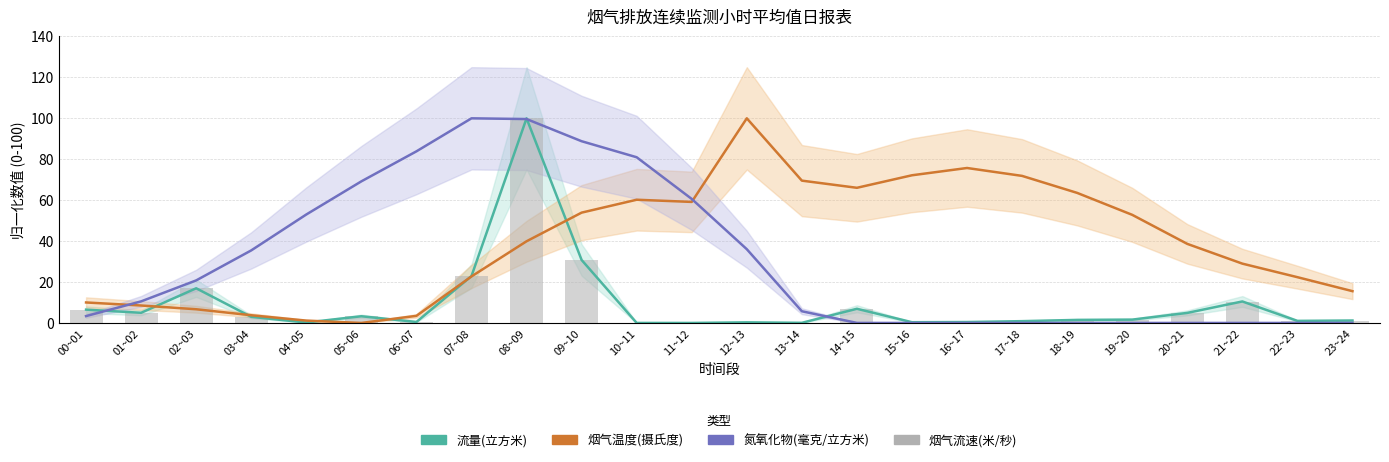

What is the label of the 8th bar from the left?

07~08